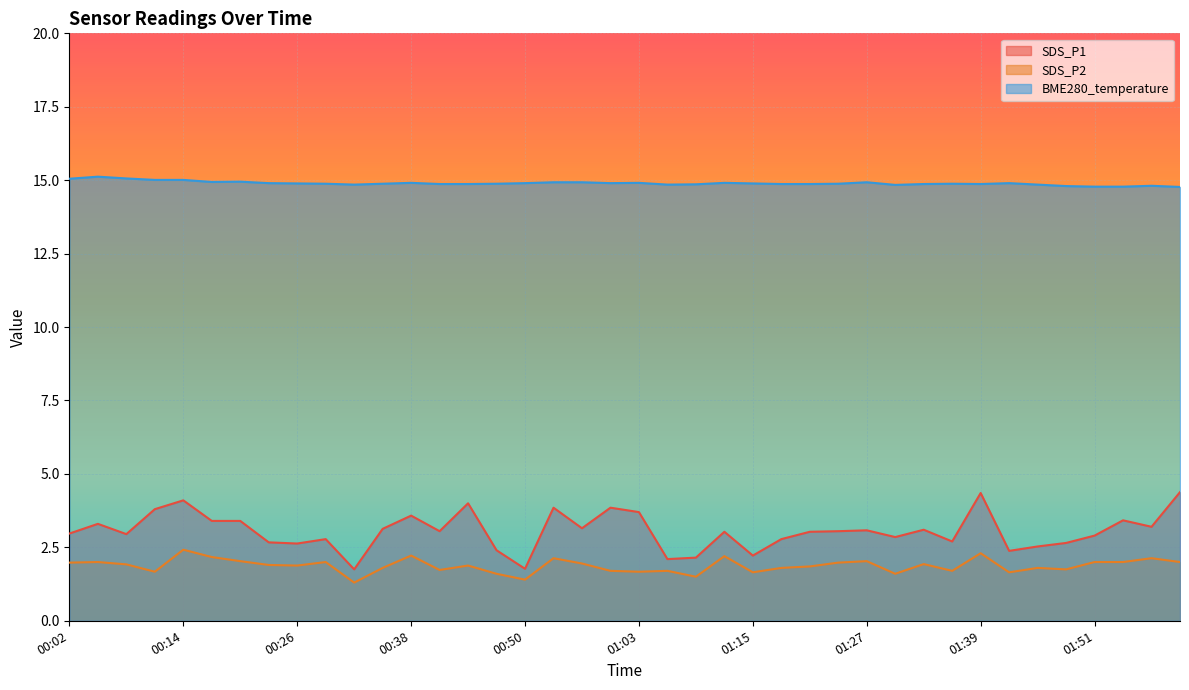

True or false: BME280_temperature has a value of 15.1 at 00:05.

True